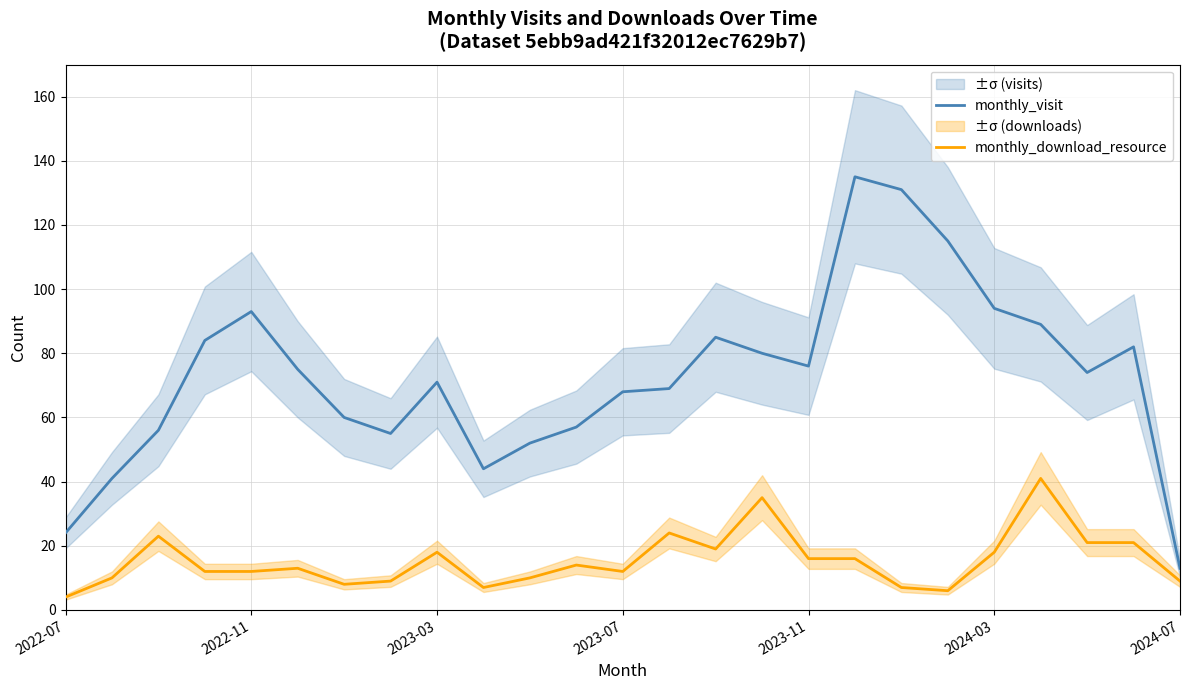

How many lines are shown in the chart?

2